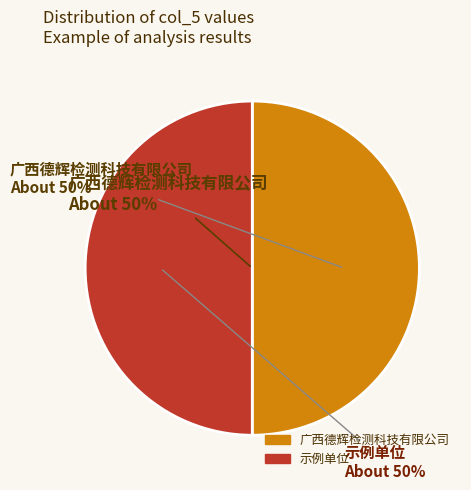

True or false: 示例单位 accounts for 43% of the total.

False